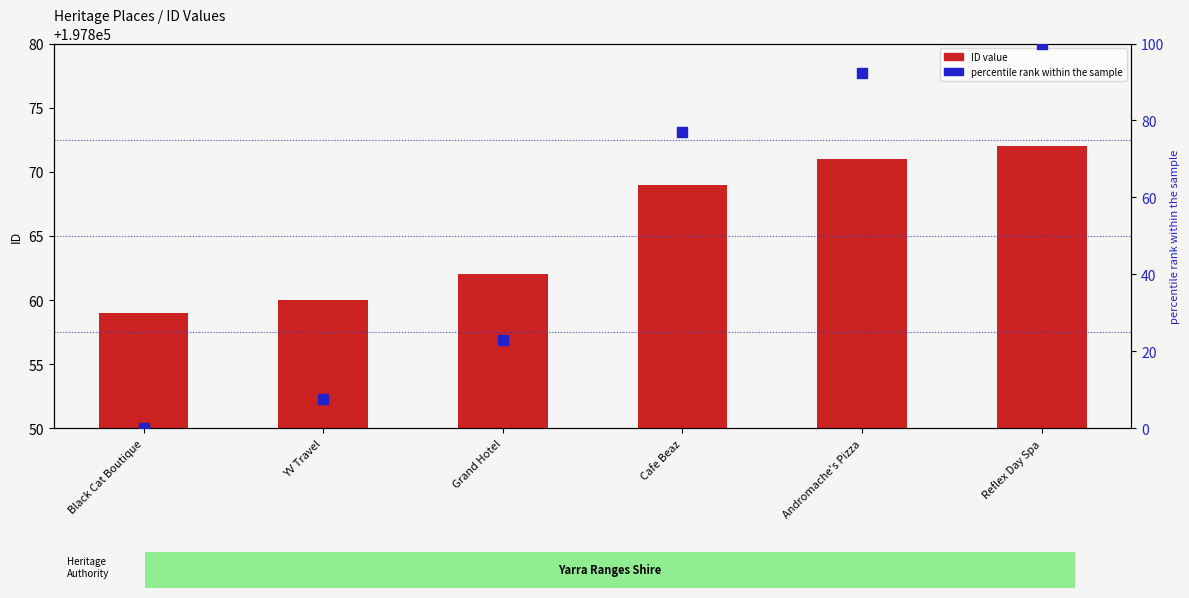

At how many categories does at least one series exceed 169141?

6